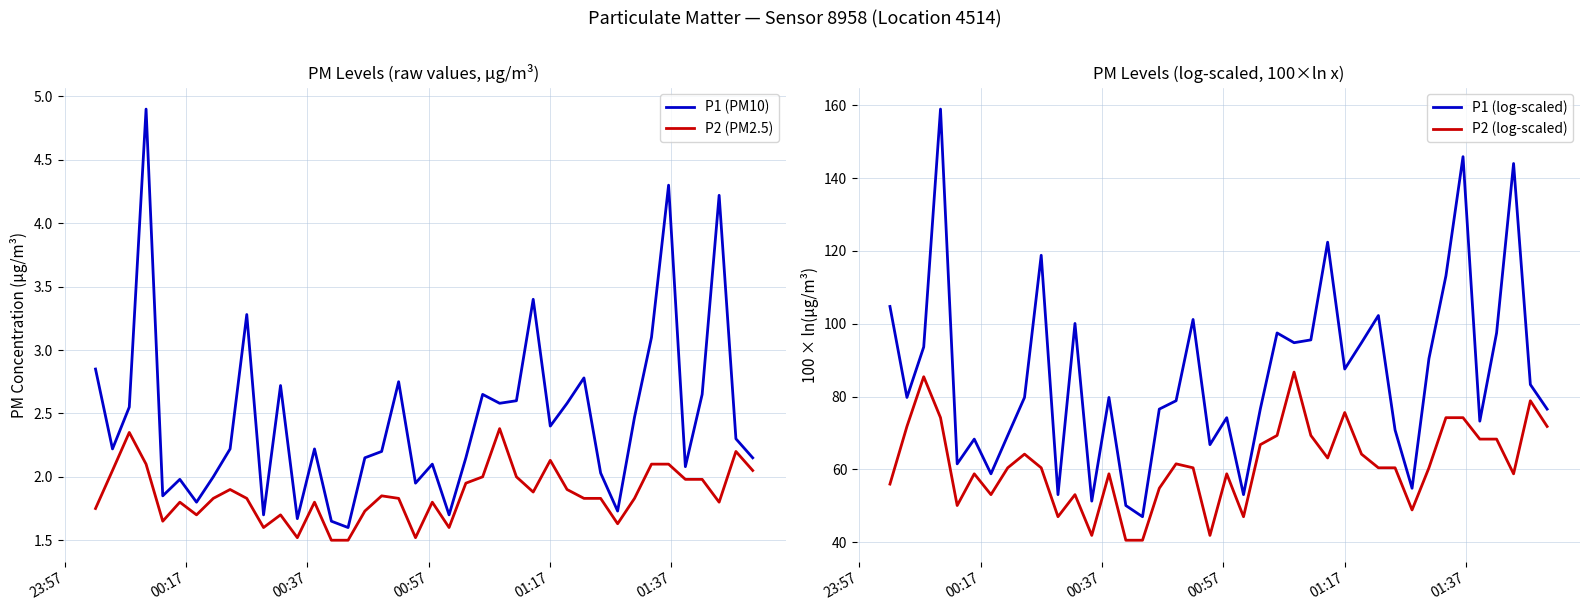

What is the highest value of the P1 (PM10) series?

4.9